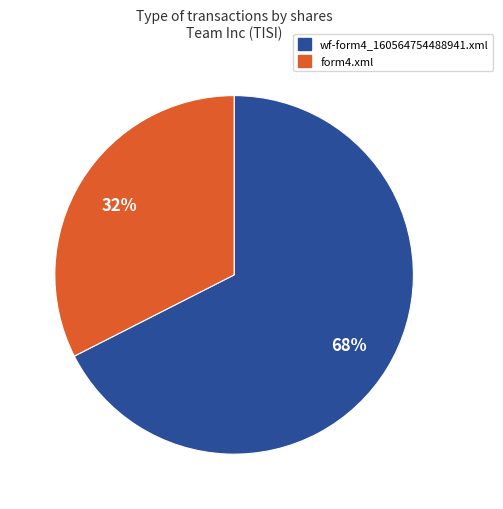

To the nearest percent, what portion does form4.xml represent?

32%